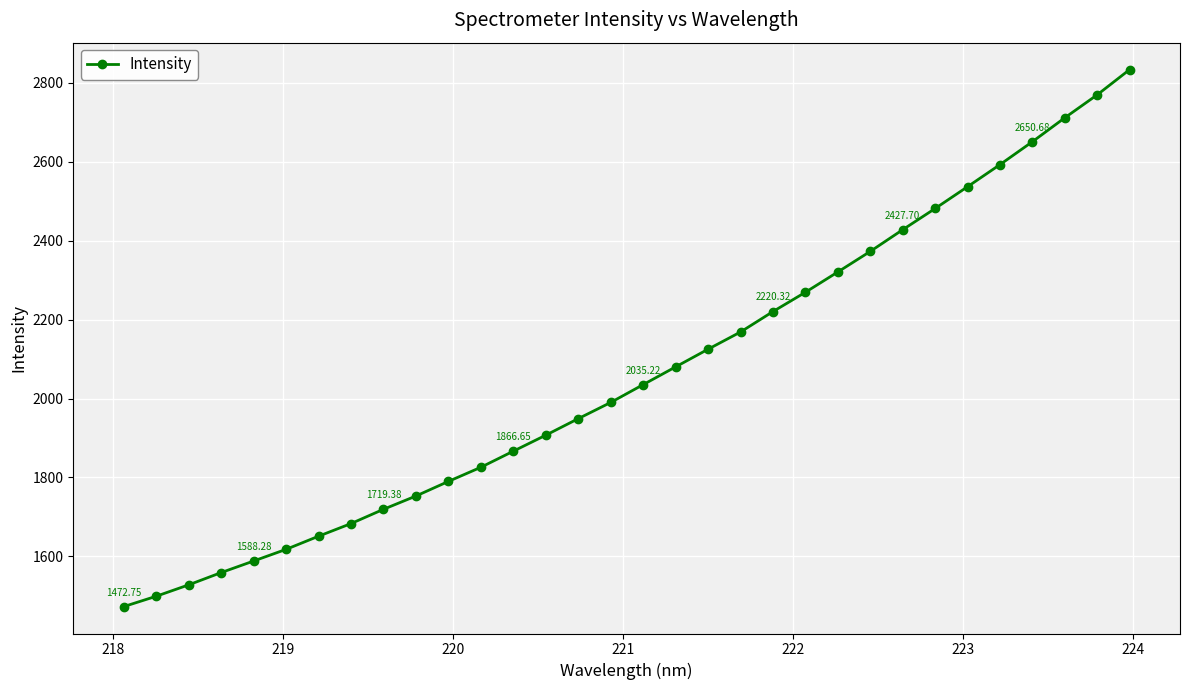

What is the difference between the maximum and minimum values?

1360.7